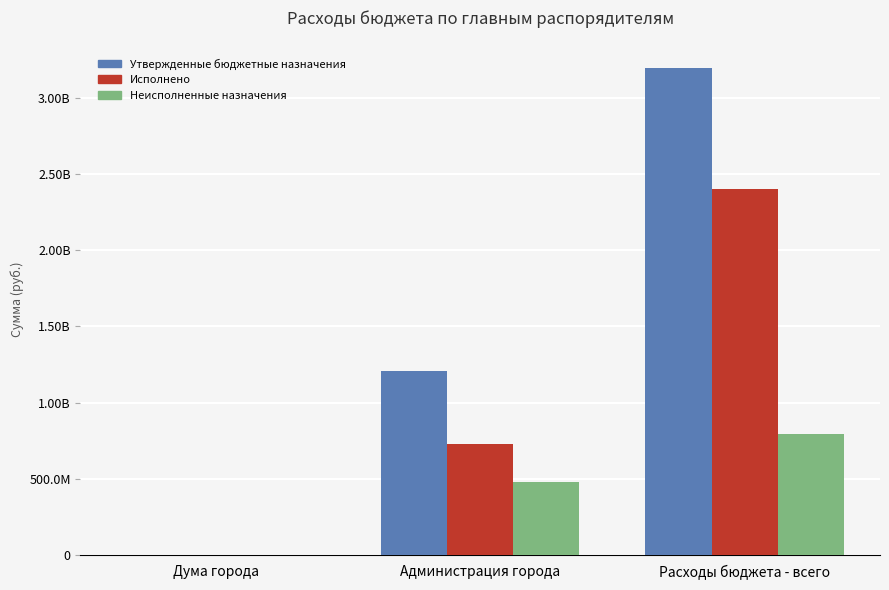

Which series has the widest spread of values?

Утвержденные бюджетные назначения